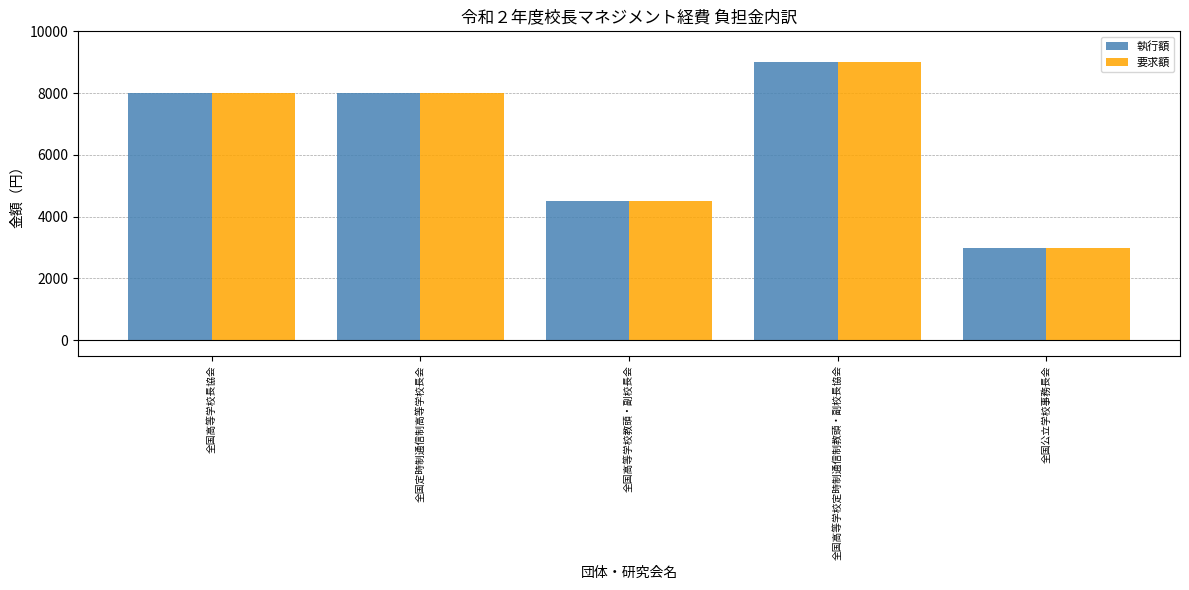

The value of 要求額 at 全国高等学校長協会 is 13051. True or false?

False